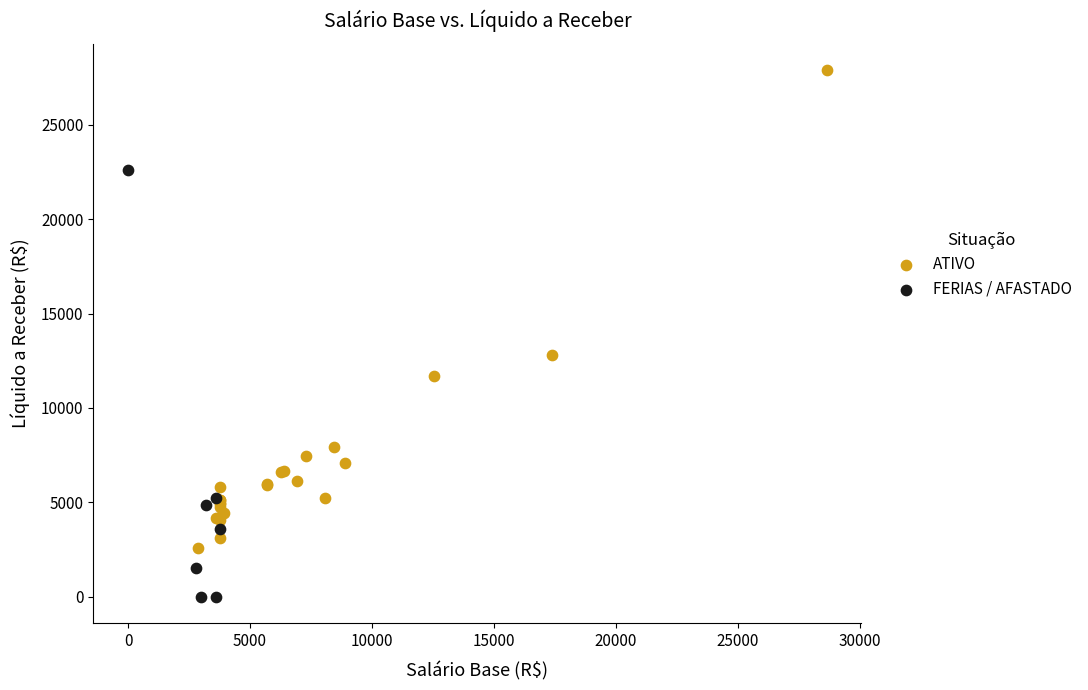

Which series contains the highest Y value?

ATIVO